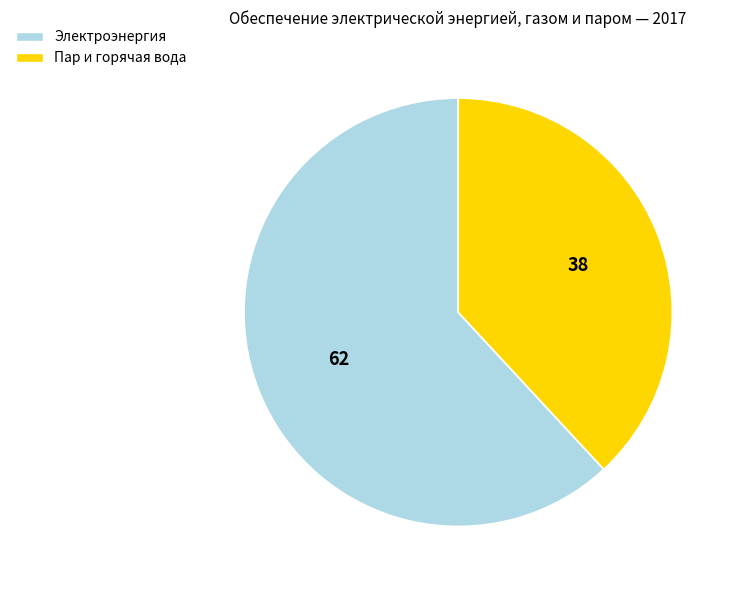

Which slice is the largest?

Электроэнергия